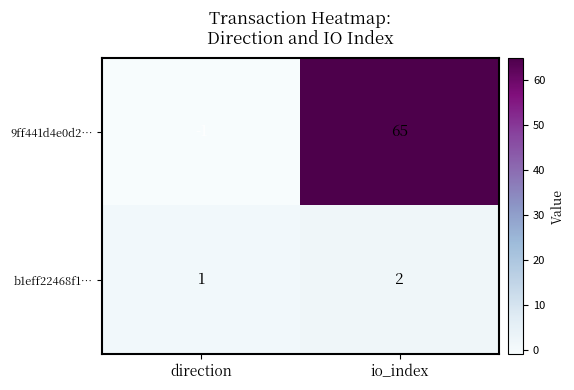

Rank the series by their maximum value, from highest to lowest.

9ff441d4e0d2…, b1eff22468f1…